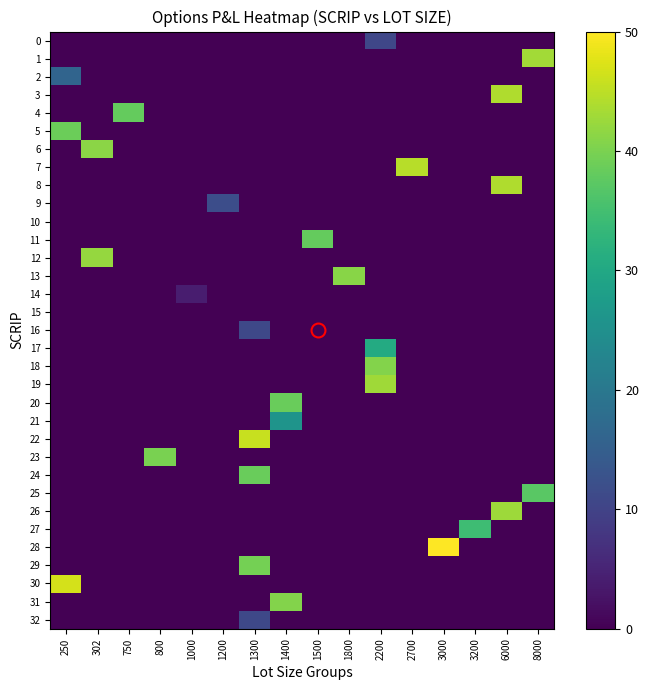

Reading left to right, extract all data points from this chart.

0: 250=0.0	302=0.0	750=0.0	800=0.0	1000=0.0	1200=0.0	1300=0.0	1400=0.0	1500=0.0	1800=0.0	2200=10.6	2700=0.0	3000=0.0	3200=0.0	6000=0.0	8000=0.0
1: 250=0.0	302=0.0	750=0.0	800=0.0	1000=0.0	1200=0.0	1300=0.0	1400=0.0	1500=0.0	1800=0.0	2200=0.0	2700=0.0	3000=0.0	3200=0.0	6000=0.0	8000=43.1
2: 250=16.2	302=0.0	750=0.0	800=0.0	1000=0.0	1200=0.0	1300=0.0	1400=0.0	1500=0.0	1800=0.0	2200=0.0	2700=0.0	3000=0.0	3200=0.0	6000=0.0	8000=0.0
3: 250=0.0	302=0.0	750=0.0	800=0.0	1000=0.0	1200=0.0	1300=0.0	1400=0.0	1500=0.0	1800=0.0	2200=0.0	2700=0.0	3000=0.0	3200=0.0	6000=44.1	8000=0.0
4: 250=0.0	302=0.0	750=38.2	800=0.0	1000=0.0	1200=0.0	1300=0.0	1400=0.0	1500=0.0	1800=0.0	2200=0.0	2700=0.0	3000=0.0	3200=0.0	6000=0.0	8000=0.0
5: 250=38.8	302=0.0	750=0.0	800=0.0	1000=0.0	1200=0.0	1300=0.0	1400=0.0	1500=0.0	1800=0.0	2200=0.0	2700=0.0	3000=0.0	3200=0.0	6000=0.0	8000=0.0
6: 250=0.0	302=41.3	750=0.0	800=0.0	1000=0.0	1200=0.0	1300=0.0	1400=0.0	1500=0.0	1800=0.0	2200=0.0	2700=0.0	3000=0.0	3200=0.0	6000=0.0	8000=0.0
7: 250=0.0	302=0.0	750=0.0	800=0.0	1000=0.0	1200=0.0	1300=0.0	1400=0.0	1500=0.0	1800=0.0	2200=0.0	2700=44.7	3000=0.0	3200=0.0	6000=0.0	8000=0.0
8: 250=0.0	302=0.0	750=0.0	800=0.0	1000=0.0	1200=0.0	1300=0.0	1400=0.0	1500=0.0	1800=0.0	2200=0.0	2700=0.0	3000=0.0	3200=0.0	6000=44.1	8000=0.0
9: 250=0.0	302=0.0	750=0.0	800=0.0	1000=0.0	1200=11.8	1300=0.0	1400=0.0	1500=0.0	1800=0.0	2200=0.0	2700=0.0	3000=0.0	3200=0.0	6000=0.0	8000=0.0
10: 250=0.0	302=0.0	750=0.0	800=0.0	1000=0.0	1200=0.0	1300=0.0	1400=0.0	1500=0.0	1800=0.0	2200=0.0	2700=0.0	3000=0.0	3200=0.0	6000=0.0	8000=0.0
11: 250=0.0	302=0.0	750=0.0	800=0.0	1000=0.0	1200=0.0	1300=0.0	1400=0.0	1500=38.2	1800=0.0	2200=0.0	2700=0.0	3000=0.0	3200=0.0	6000=0.0	8000=0.0
12: 250=0.0	302=42.0	750=0.0	800=0.0	1000=0.0	1200=0.0	1300=0.0	1400=0.0	1500=0.0	1800=0.0	2200=0.0	2700=0.0	3000=0.0	3200=0.0	6000=0.0	8000=0.0
13: 250=0.0	302=0.0	750=0.0	800=0.0	1000=0.0	1200=0.0	1300=0.0	1400=0.0	1500=0.0	1800=41.2	2200=0.0	2700=0.0	3000=0.0	3200=0.0	6000=0.0	8000=0.0
14: 250=0.0	302=0.0	750=0.0	800=0.0	1000=3.9	1200=0.0	1300=0.0	1400=0.0	1500=0.0	1800=0.0	2200=0.0	2700=0.0	3000=0.0	3200=0.0	6000=0.0	8000=0.0
15: 250=0.0	302=0.0	750=0.0	800=0.0	1000=0.0	1200=0.0	1300=0.0	1400=0.0	1500=0.0	1800=0.0	2200=0.0	2700=0.0	3000=0.0	3200=0.0	6000=0.0	8000=0.0
16: 250=0.0	302=0.0	750=0.0	800=0.0	1000=0.0	1200=0.0	1300=10.8	1400=0.0	1500=0.0	1800=0.0	2200=0.0	2700=0.0	3000=0.0	3200=0.0	6000=0.0	8000=0.0
17: 250=0.0	302=0.0	750=0.0	800=0.0	1000=0.0	1200=0.0	1300=0.0	1400=0.0	1500=0.0	1800=0.0	2200=30.5	2700=0.0	3000=0.0	3200=0.0	6000=0.0	8000=0.0
18: 250=0.0	302=0.0	750=0.0	800=0.0	1000=0.0	1200=0.0	1300=0.0	1400=0.0	1500=0.0	1800=0.0	2200=40.8	2700=0.0	3000=0.0	3200=0.0	6000=0.0	8000=0.0
19: 250=0.0	302=0.0	750=0.0	800=0.0	1000=0.0	1200=0.0	1300=0.0	1400=0.0	1500=0.0	1800=0.0	2200=42.9	2700=0.0	3000=0.0	3200=0.0	6000=0.0	8000=0.0
20: 250=0.0	302=0.0	750=0.0	800=0.0	1000=0.0	1200=0.0	1300=0.0	1400=38.6	1500=0.0	1800=0.0	2200=0.0	2700=0.0	3000=0.0	3200=0.0	6000=0.0	8000=0.0
21: 250=0.0	302=0.0	750=0.0	800=0.0	1000=0.0	1200=0.0	1300=0.0	1400=25.9	1500=0.0	1800=0.0	2200=0.0	2700=0.0	3000=0.0	3200=0.0	6000=0.0	8000=0.0
22: 250=0.0	302=0.0	750=0.0	800=0.0	1000=0.0	1200=0.0	1300=45.8	1400=0.0	1500=0.0	1800=0.0	2200=0.0	2700=0.0	3000=0.0	3200=0.0	6000=0.0	8000=0.0
23: 250=0.0	302=0.0	750=0.0	800=40.0	1000=0.0	1200=0.0	1300=0.0	1400=0.0	1500=0.0	1800=0.0	2200=0.0	2700=0.0	3000=0.0	3200=0.0	6000=0.0	8000=0.0
24: 250=0.0	302=0.0	750=0.0	800=0.0	1000=0.0	1200=0.0	1300=38.5	1400=0.0	1500=0.0	1800=0.0	2200=0.0	2700=0.0	3000=0.0	3200=0.0	6000=0.0	8000=0.0
25: 250=0.0	302=0.0	750=0.0	800=0.0	1000=0.0	1200=0.0	1300=0.0	1400=0.0	1500=0.0	1800=0.0	2200=0.0	2700=0.0	3000=0.0	3200=0.0	6000=0.0	8000=37.3
26: 250=0.0	302=0.0	750=0.0	800=0.0	1000=0.0	1200=0.0	1300=0.0	1400=0.0	1500=0.0	1800=0.0	2200=0.0	2700=0.0	3000=0.0	3200=0.0	6000=42.6	8000=0.0
27: 250=0.0	302=0.0	750=0.0	800=0.0	1000=0.0	1200=0.0	1300=0.0	1400=0.0	1500=0.0	1800=0.0	2200=0.0	2700=0.0	3000=0.0	3200=34.5	6000=0.0	8000=0.0
28: 250=0.0	302=0.0	750=0.0	800=0.0	1000=0.0	1200=0.0	1300=0.0	1400=0.0	1500=0.0	1800=0.0	2200=0.0	2700=0.0	3000=50.0	3200=0.0	6000=0.0	8000=0.0
29: 250=0.0	302=0.0	750=0.0	800=0.0	1000=0.0	1200=0.0	1300=39.5	1400=0.0	1500=0.0	1800=0.0	2200=0.0	2700=0.0	3000=0.0	3200=0.0	6000=0.0	8000=0.0
30: 250=46.8	302=0.0	750=0.0	800=0.0	1000=0.0	1200=0.0	1300=0.0	1400=0.0	1500=0.0	1800=0.0	2200=0.0	2700=0.0	3000=0.0	3200=0.0	6000=0.0	8000=0.0
31: 250=0.0	302=0.0	750=0.0	800=0.0	1000=0.0	1200=0.0	1300=0.0	1400=40.7	1500=0.0	1800=0.0	2200=0.0	2700=0.0	3000=0.0	3200=0.0	6000=0.0	8000=0.0
32: 250=0.0	302=0.0	750=0.0	800=0.0	1000=0.0	1200=0.0	1300=10.8	1400=0.0	1500=0.0	1800=0.0	2200=0.0	2700=0.0	3000=0.0	3200=0.0	6000=0.0	8000=0.0